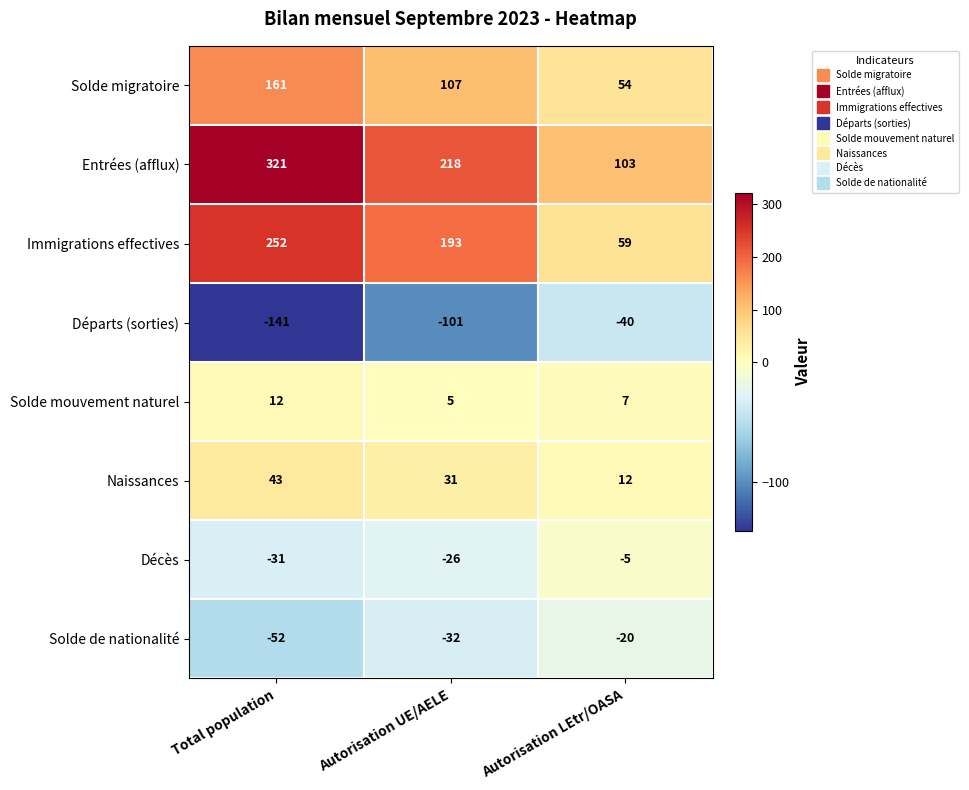

What is the spread (max minus min) of values at Autorisation UE/AELE?

319